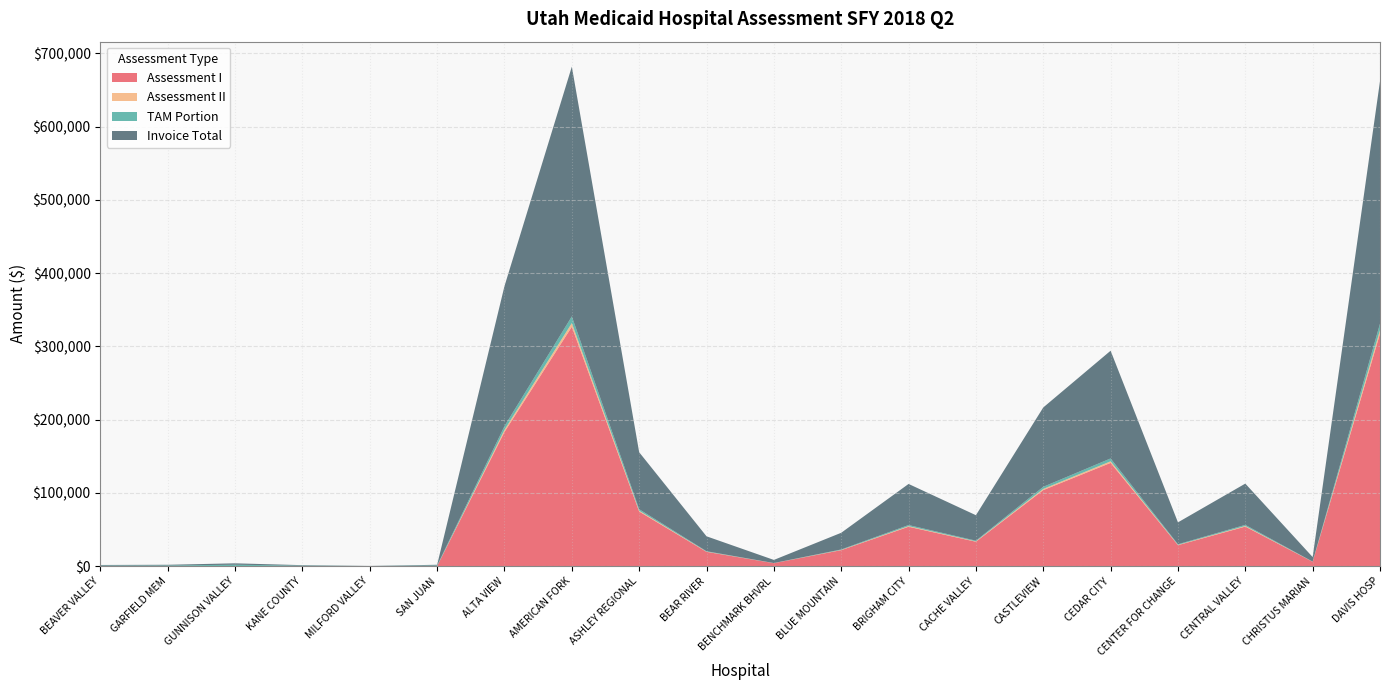

Reading left to right, list all the values displayed in this chart.

Assessment I: 0.0	0.0	0.0	0.0	0.0	0.0	183170.2	326704.8	74488.5	19515.4	4068.0	21824.3	53763.6	33313.7	103789.1	140895.9	28641.0	53983.5	5937.1	317194.5
Assessment II: 0.0	0.0	0.0	0.0	0.0	0.0	2821.4	5032.3	1147.4	300.6	62.7	336.2	828.1	513.1	1598.7	2170.2	441.2	831.5	91.5	4885.8
TAM Portion: 795.8	938.0	1921.5	671.8	121.0	935.0	5112.3	9118.3	2079.0	544.7	113.5	609.1	1500.5	929.8	2896.8	3932.4	799.4	1506.7	165.7	8852.9
Invoice Total: 795.8	938.0	1921.5	671.8	121.0	935.0	191103.9	340855.5	77714.8	20360.7	4244.2	22769.6	56092.3	34756.6	108284.6	146998.6	29881.5	56321.7	6194.2	330933.2